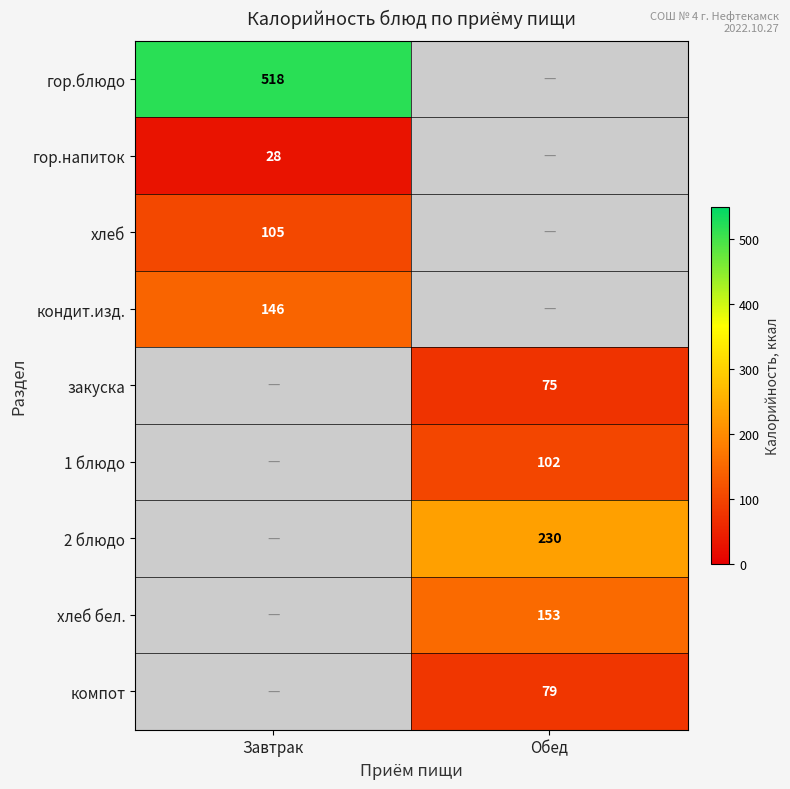

The 2 блюдо series shows 386 at Обед. True or false?

False